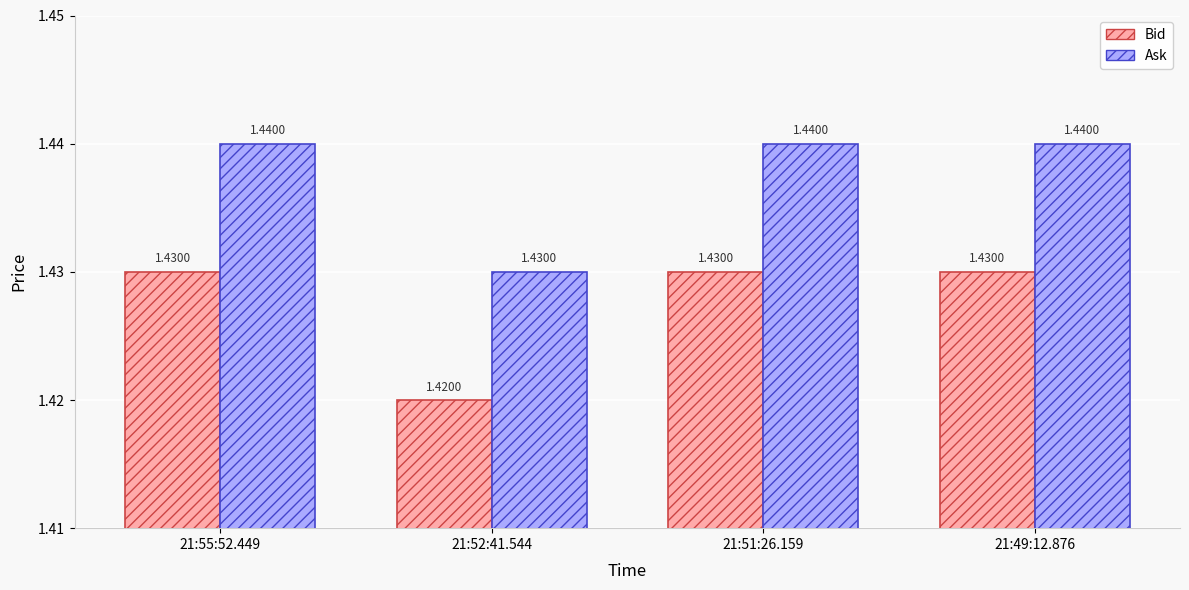

What is the label of the 2nd bar from the right?

21:51:26.159